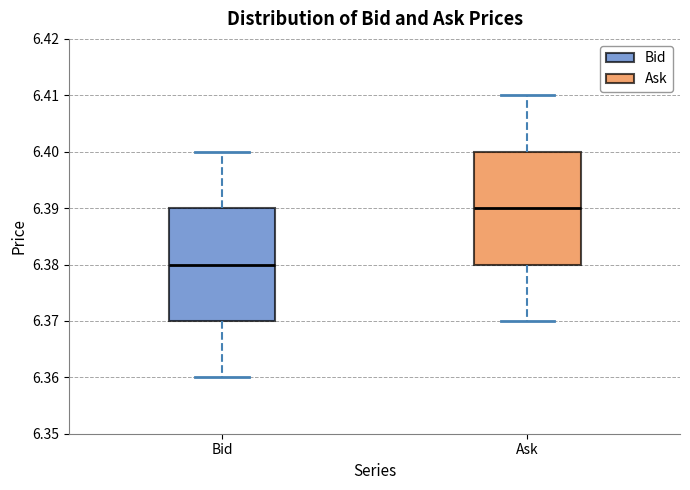

Reading left to right, read every box against the y-axis: the position of its median line, the range the box covers, and the ends of its whiskers. The values are not printed on the chart, so give them approximately, as read against the axis.

Bid: median 6.38, box 6.37 to 6.39, whiskers 6.36 to 6.40
Ask: median 6.39, box 6.38 to 6.40, whiskers 6.37 to 6.41